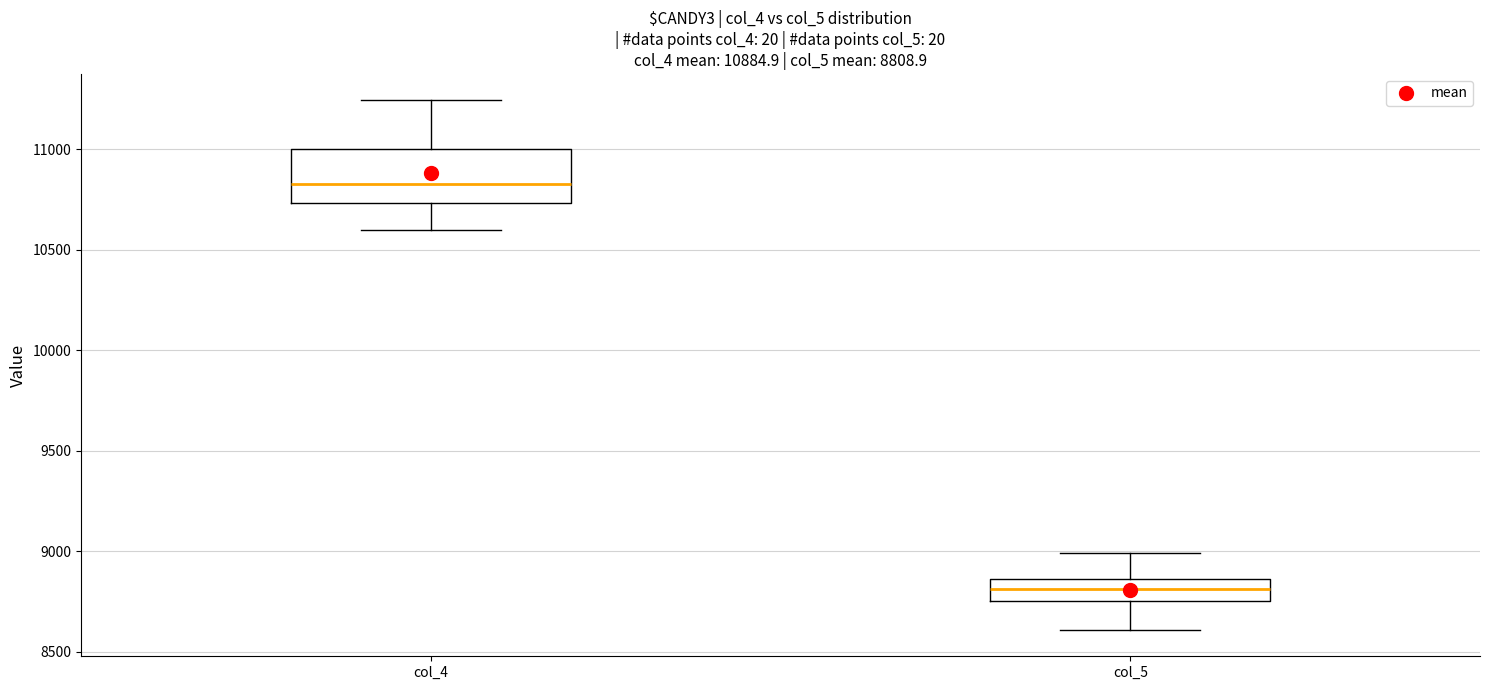

Which box has the highest median line?

col_4